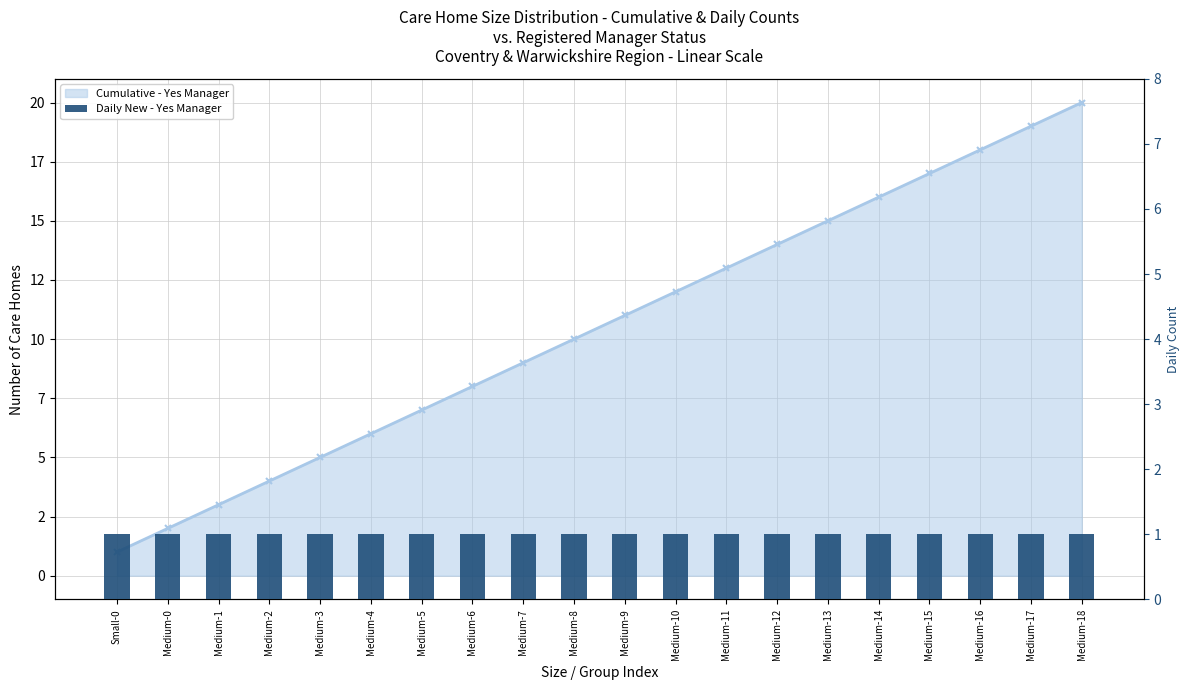

Are the bars grouped side by side (vs. stacked)?

No